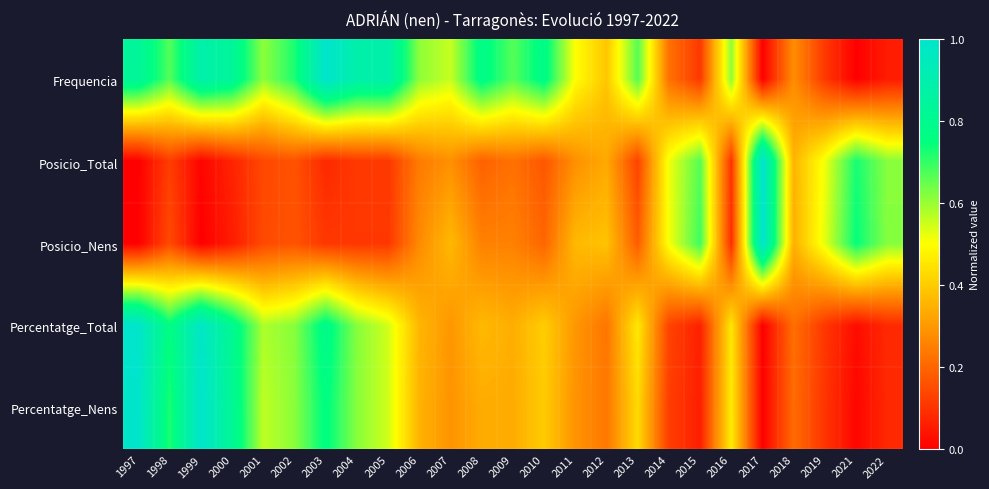

Rank the series by their maximum value, from lowest to highest.

Frequencia, Posicio_Total, Posicio_Nens, Percentatge_Total, Percentatge_Nens